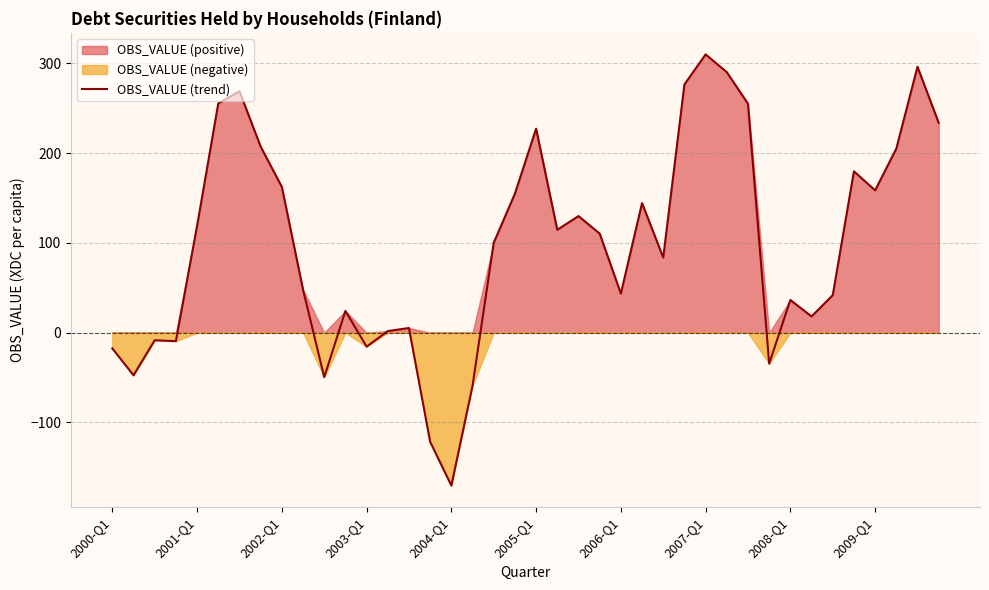

What is the maximum value shown in the chart?

310.1